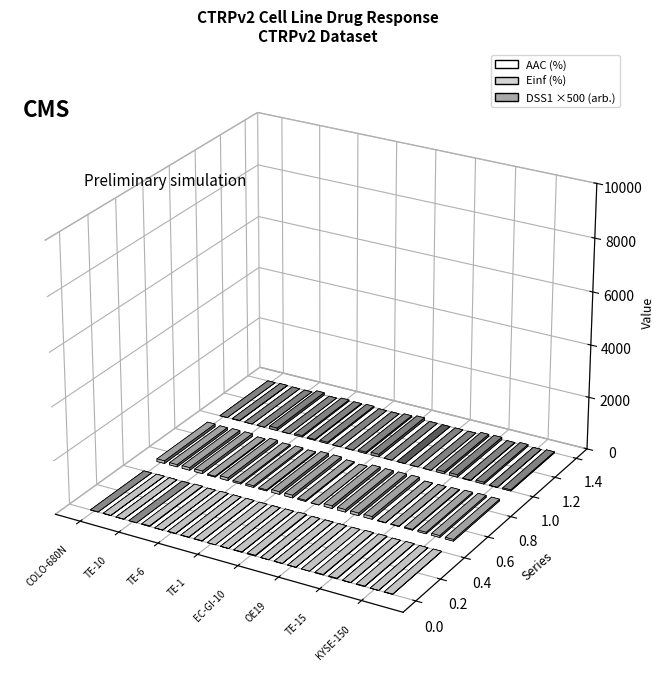

Rank the categories by DSS1 (arb.) value from highest to lowest.

EC-GI-10, TE-4, TE-15, TE-11, KYSE-510, TE-5, TE-6, KYSE-410, TE-14, TE-8, KYSE-30, KYSE-140, KYSE-150, COLO-680N, KYSE-180, TE-10, TE-9, TE-1, KYSE-70, KYSE-450, KYSE-520, OE19, OE33